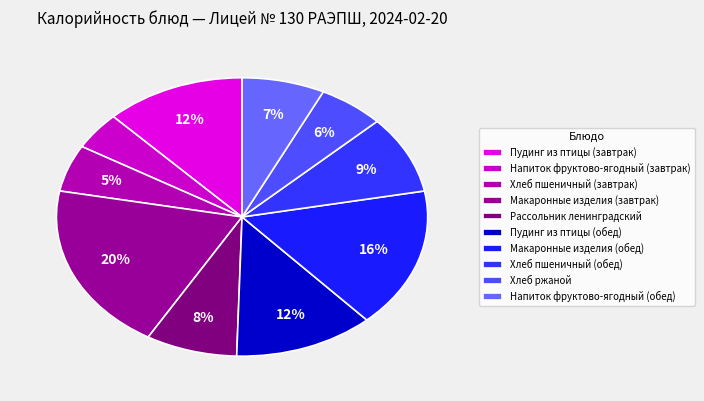

The Пудинг из птицы (обед) slice represents 12% of the pie. True or false?

True